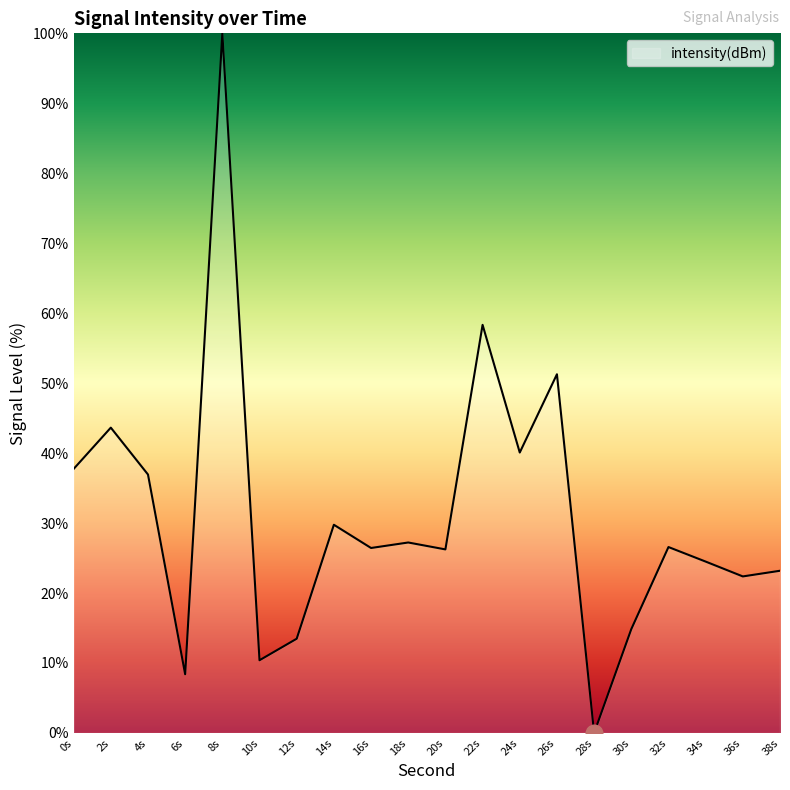

Where is the first local maximum?

2s